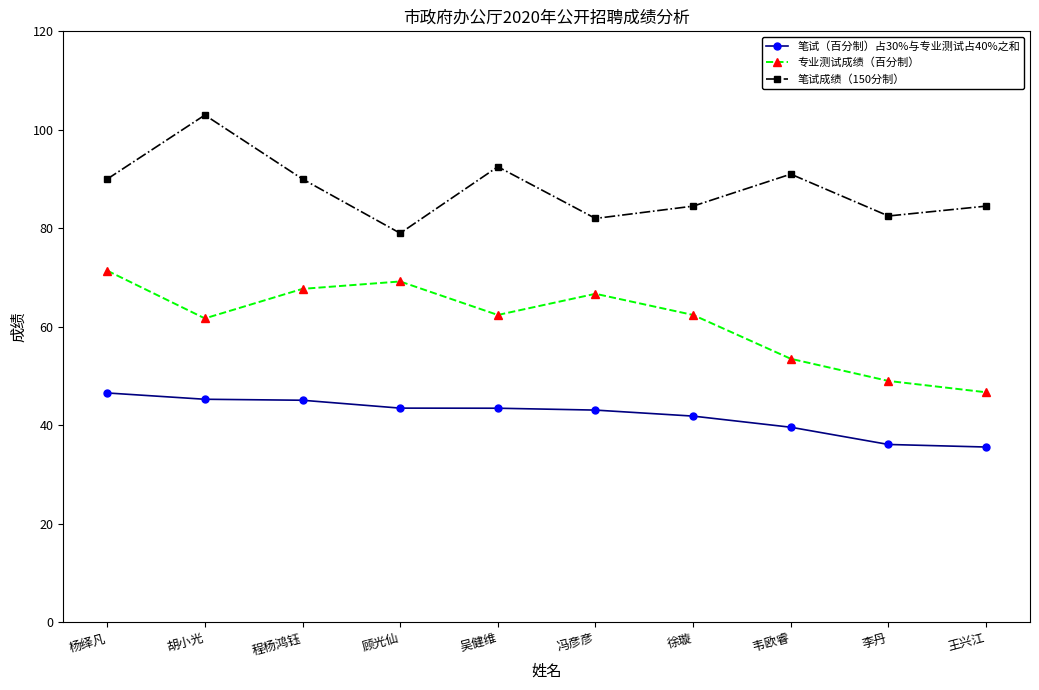

What position from the left is 冯彦彦?

6